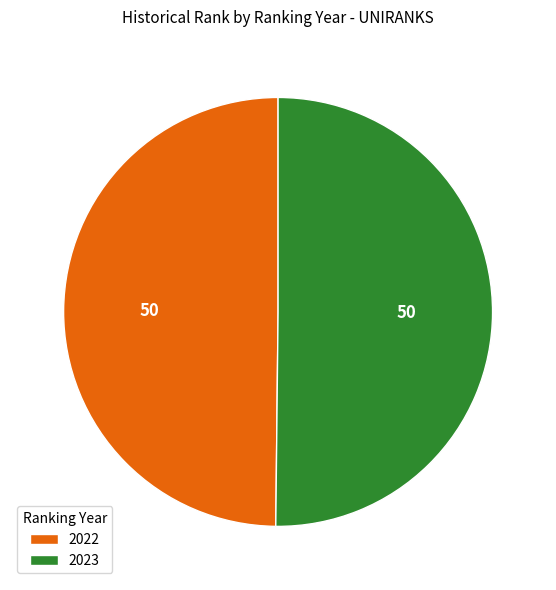

Do 2023 and 2022 together represent more than half of the pie?

Yes